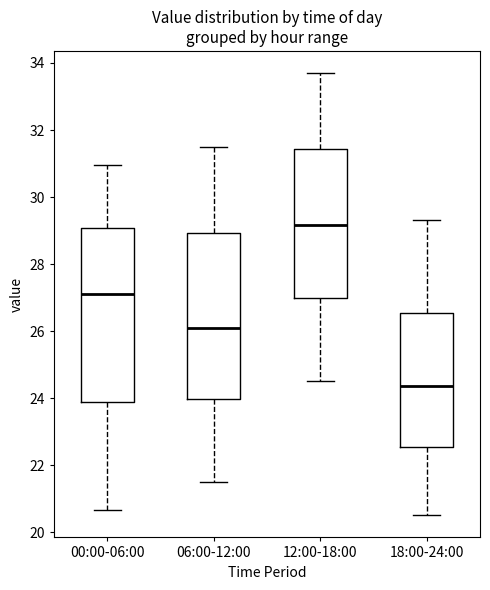

Where does the upper whisker of the box for 00:00-06:00 end on the y-axis? The values are not printed on the chart, so give them approximately, as read against the axis.

31.0